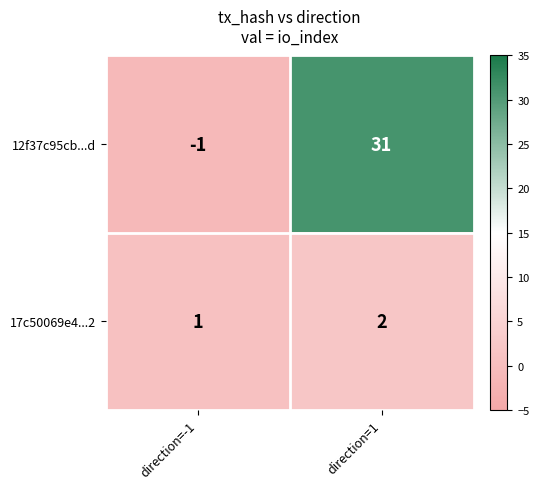

What is the sum of all 17c50069e4...2 values?

3